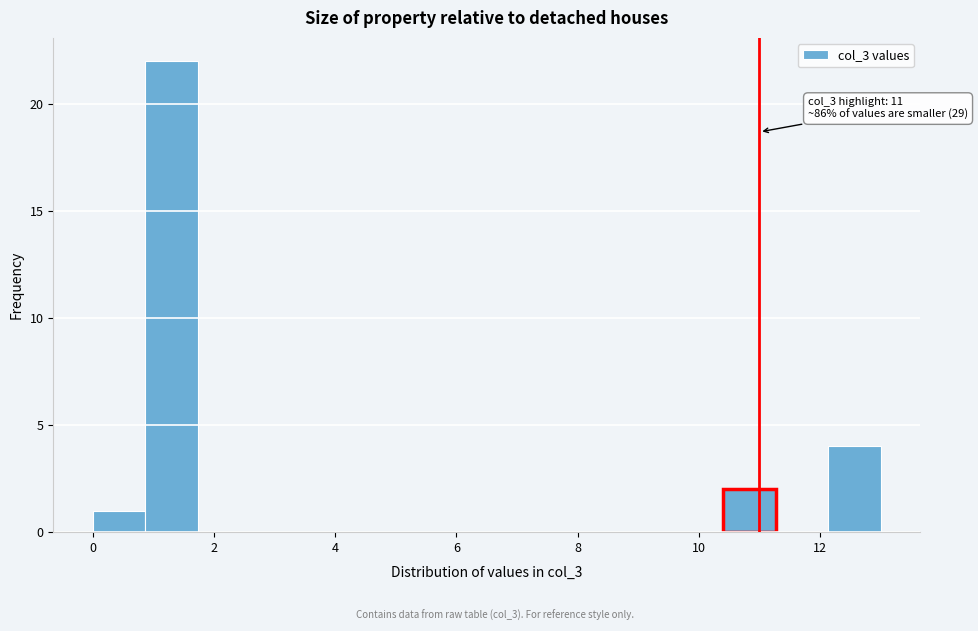

Which range on the x-axis has the tallest bar?

0.8 to 1.8